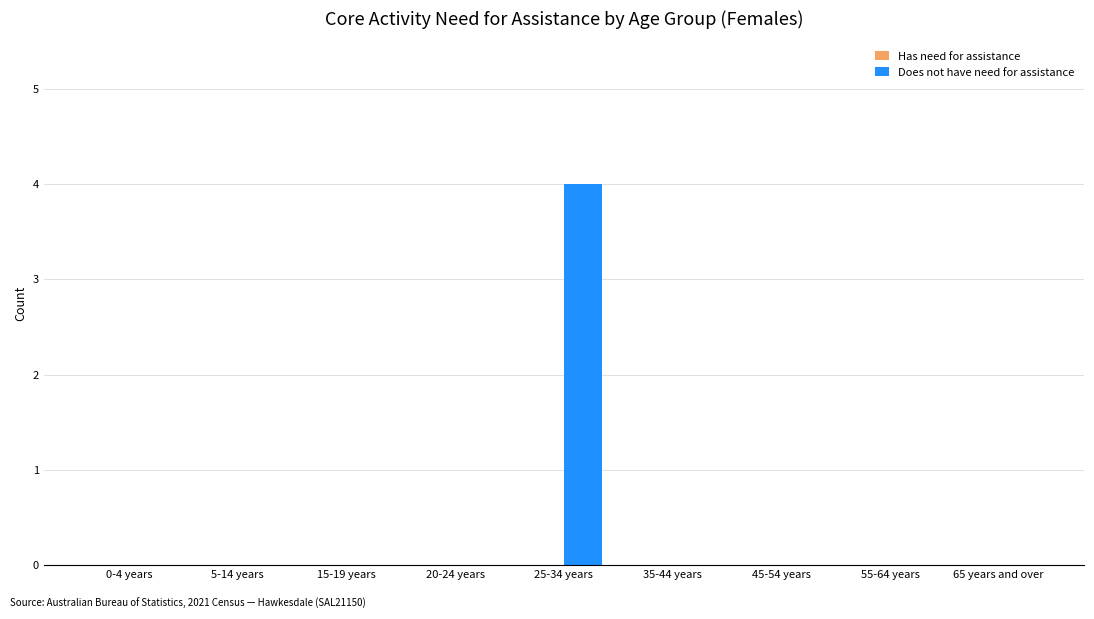

Does the chart contain stacked bars?

No